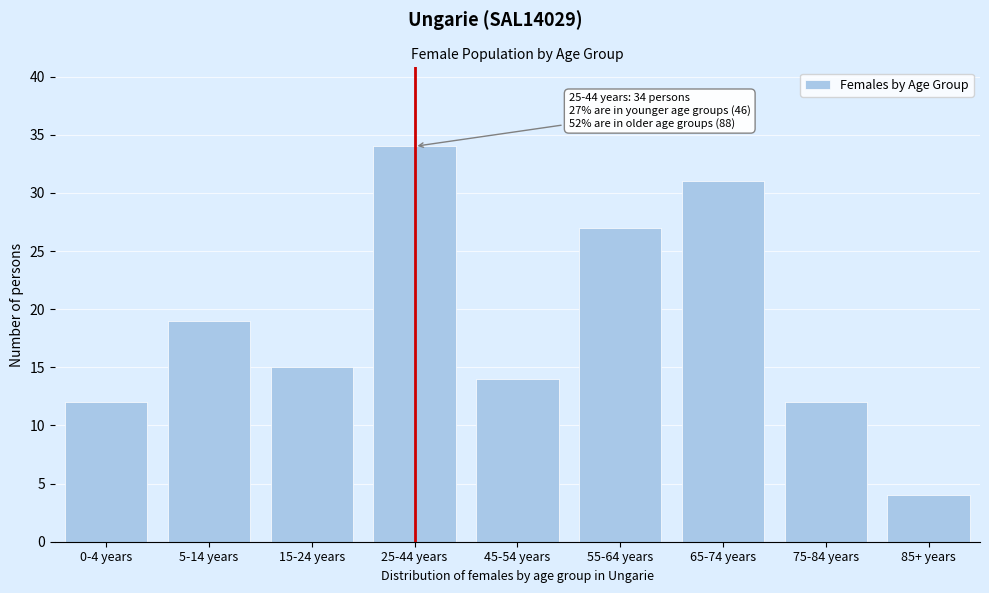

Reading left to right, list all the values displayed in this chart.

0-4 years=12	5-14 years=19	15-24 years=15	25-44 years=34	45-54 years=14	55-64 years=27	65-74 years=31	75-84 years=12	85+ years=4